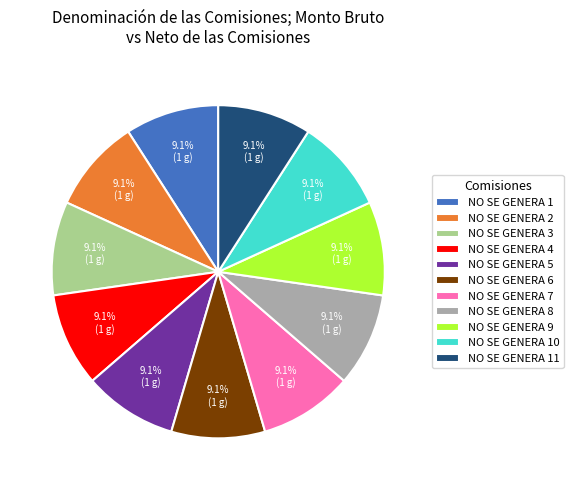

How much of the chart is everything except NO SE GENERA 5?

90.9%